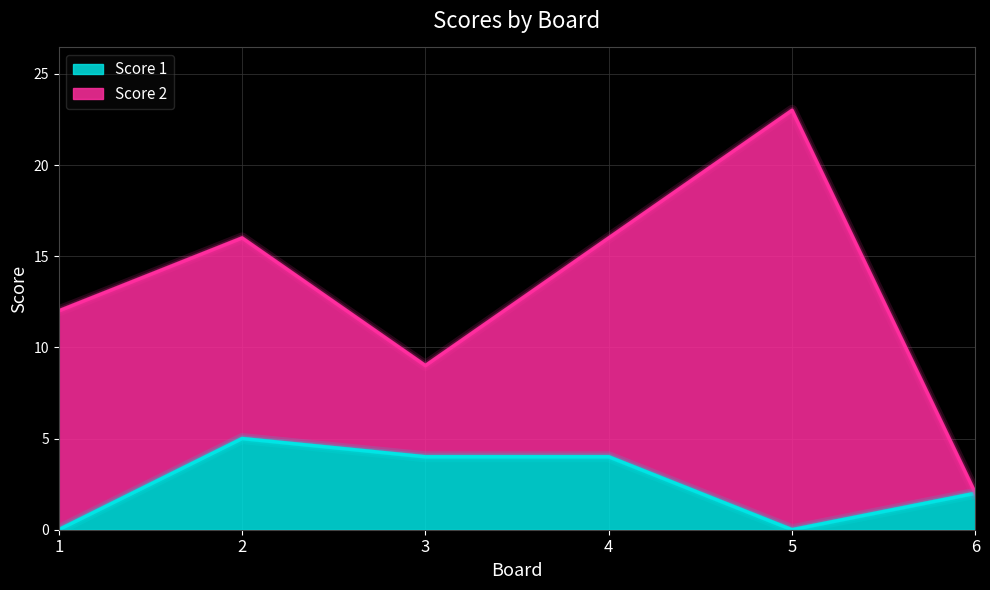

What is the difference between the second highest and minimum values?

4